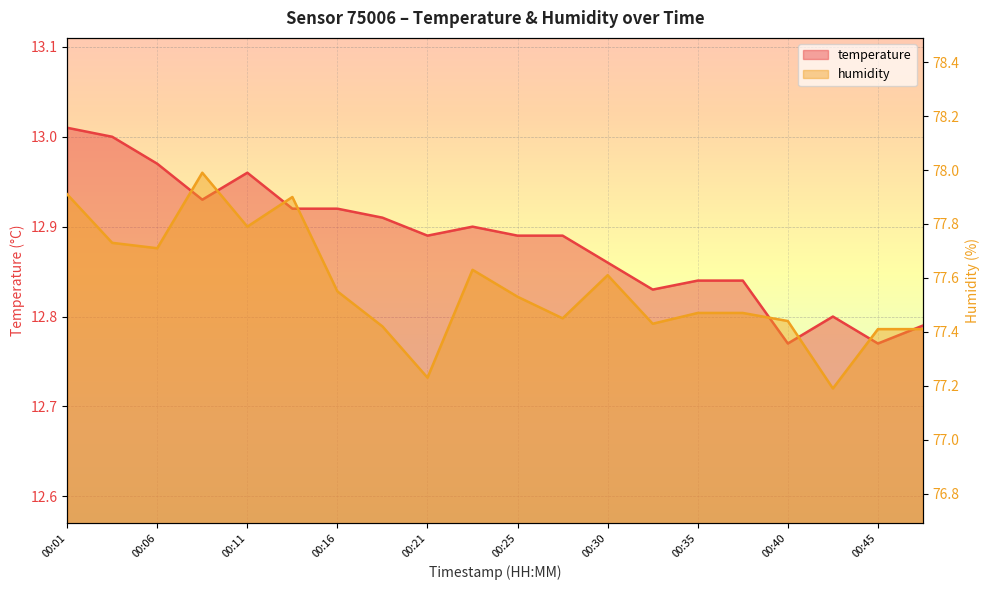

Reading left to right, what are all the values shown in this chart?

temperature: 00:01=13.0	00:03=13.0	00:06=13.0	00:08=12.9	00:11=13.0	00:13=12.9	00:16=12.9	00:18=12.9	00:21=12.9	00:23=12.9	00:25=12.9	00:28=12.9	00:30=12.9	00:33=12.8	00:35=12.8	00:38=12.8	00:40=12.8	00:42=12.8	00:45=12.8	00:47=12.8
humidity: 00:01=77.9	00:03=77.7	00:06=77.7	00:08=78.0	00:11=77.8	00:13=77.9	00:16=77.5	00:18=77.4	00:21=77.2	00:23=77.6	00:25=77.5	00:28=77.5	00:30=77.6	00:33=77.4	00:35=77.5	00:38=77.5	00:40=77.4	00:42=77.2	00:45=77.4	00:47=77.4